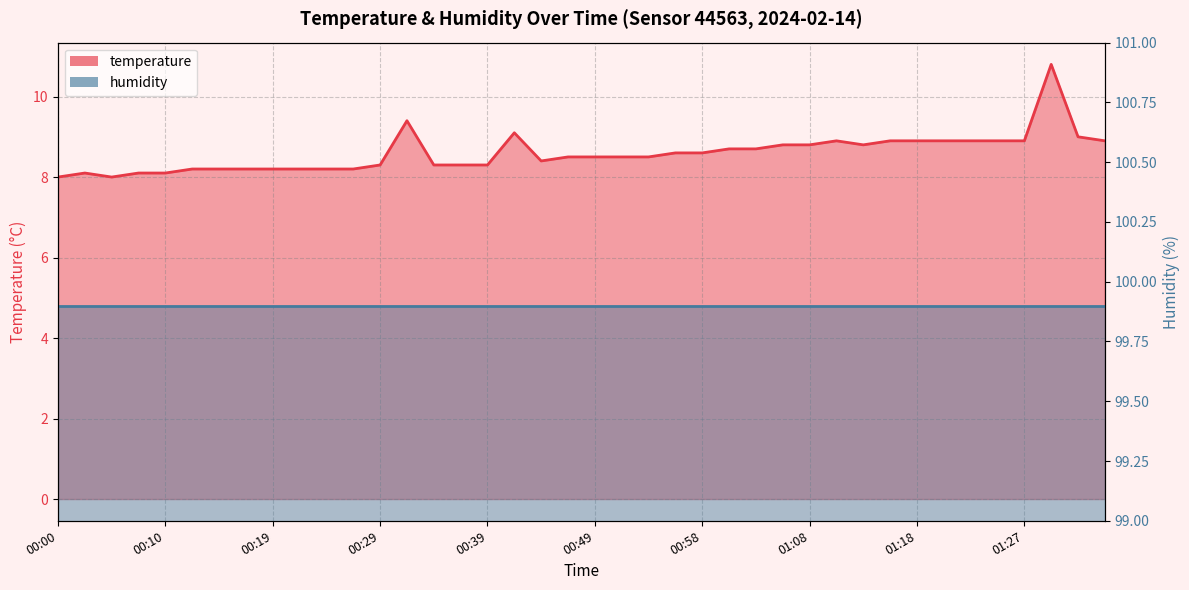

What is the change in value from 00:19 to 01:13?

+0.6